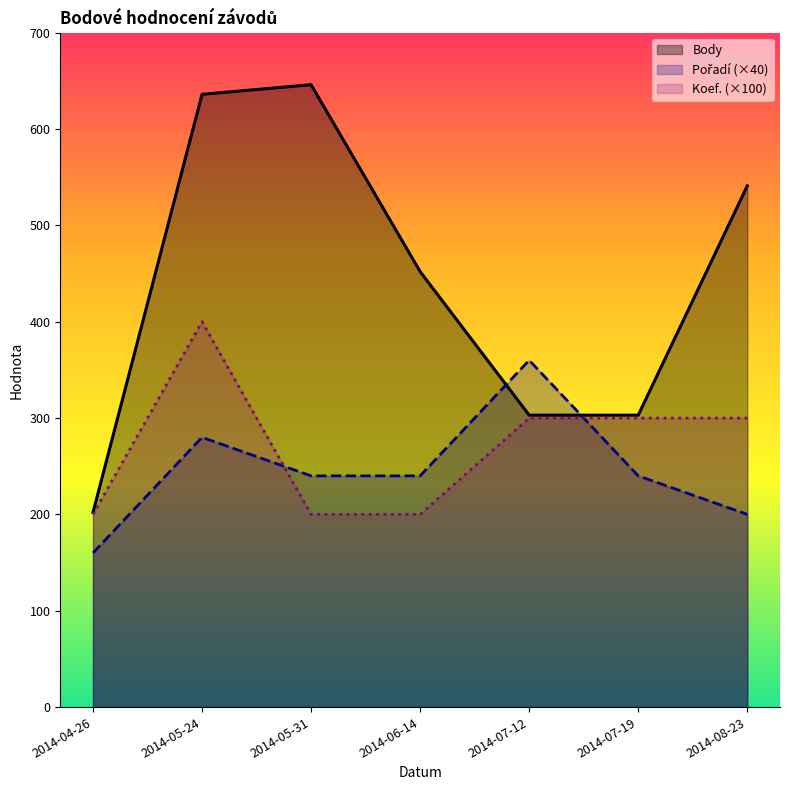

What is the difference between the maximum and second lowest values in the Pořadí series?

160